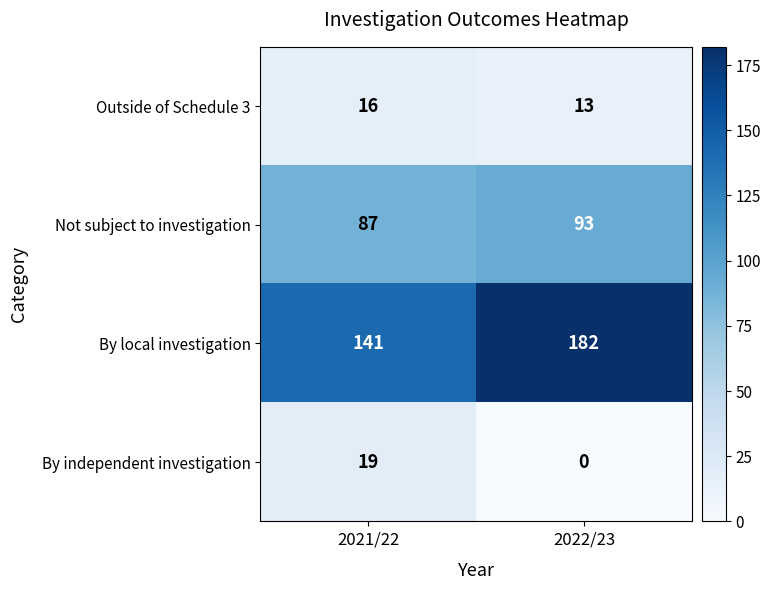

The By local investigation series shows 205 at 2021/22. True or false?

False